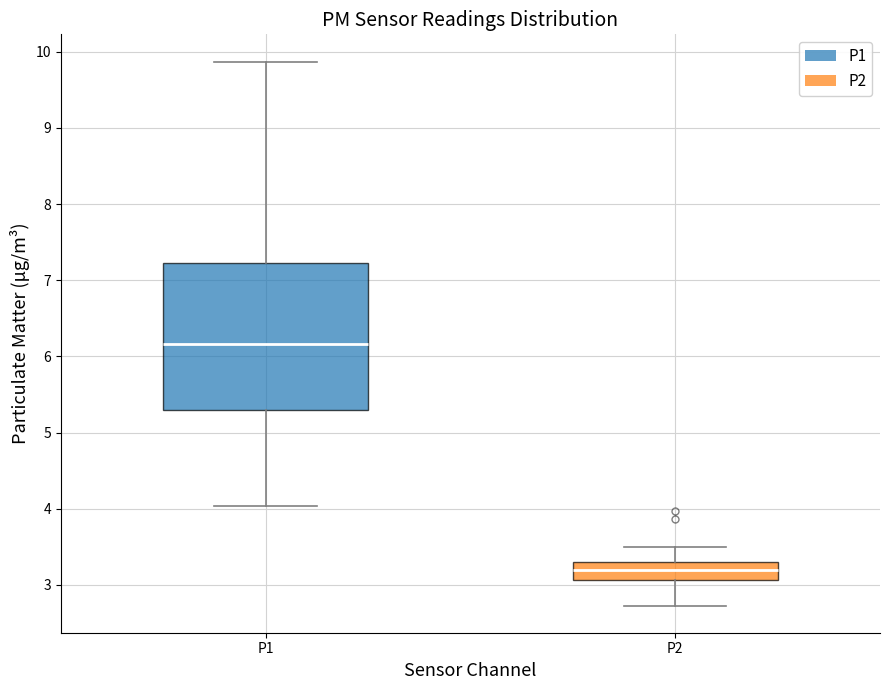

Reading left to right, read every box against the y-axis: the position of its median line, the range the box covers, and the ends of its whiskers. The values are not printed on the chart, so give them approximately, as read against the axis.

P1: median 6.2, box 5.3 to 7.2, whiskers 4.0 to 9.9
P2: median 3.2, box 3.1 to 3.3, whiskers 2.7 to 3.5